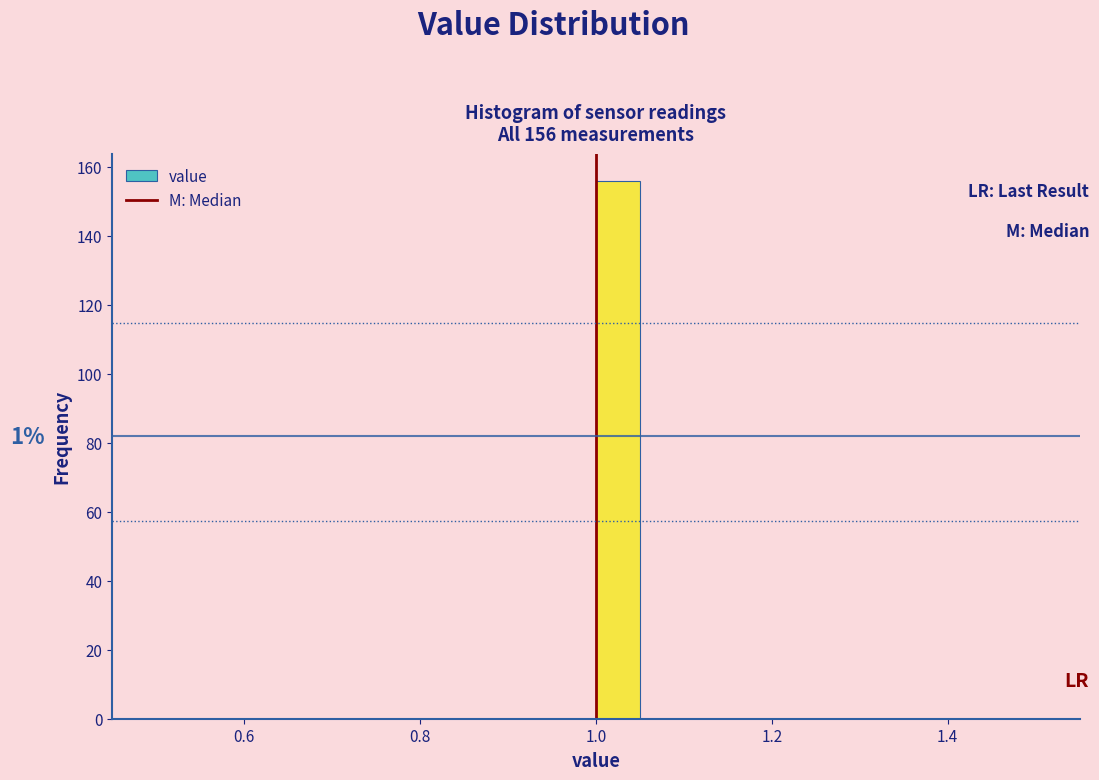

Around what value on the x-axis is the tallest bar? Give the approximate position of its centre, as read against the axis.

1.02